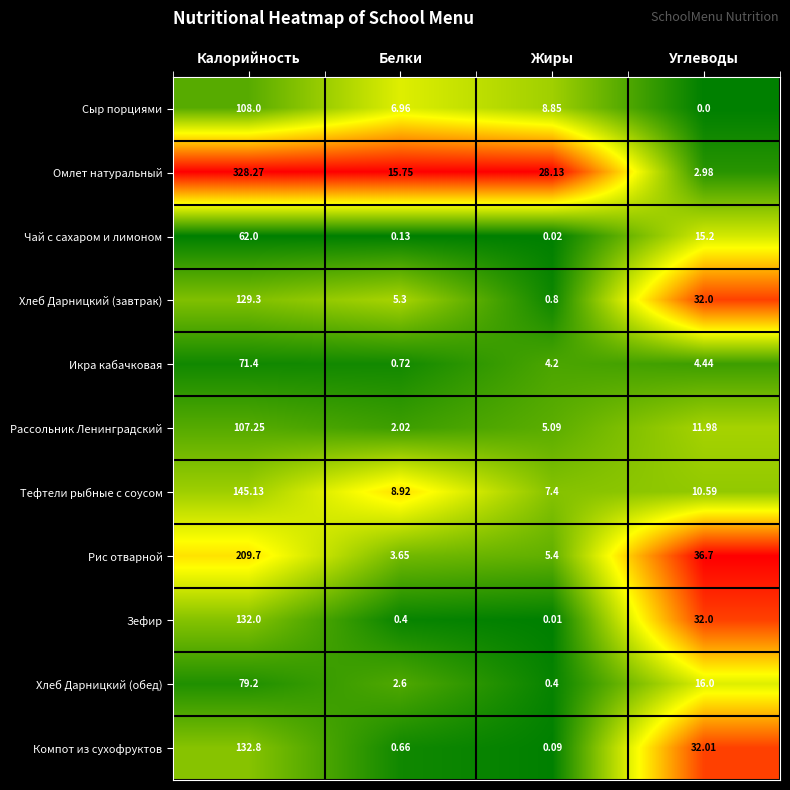

How many data points does each series have?

4